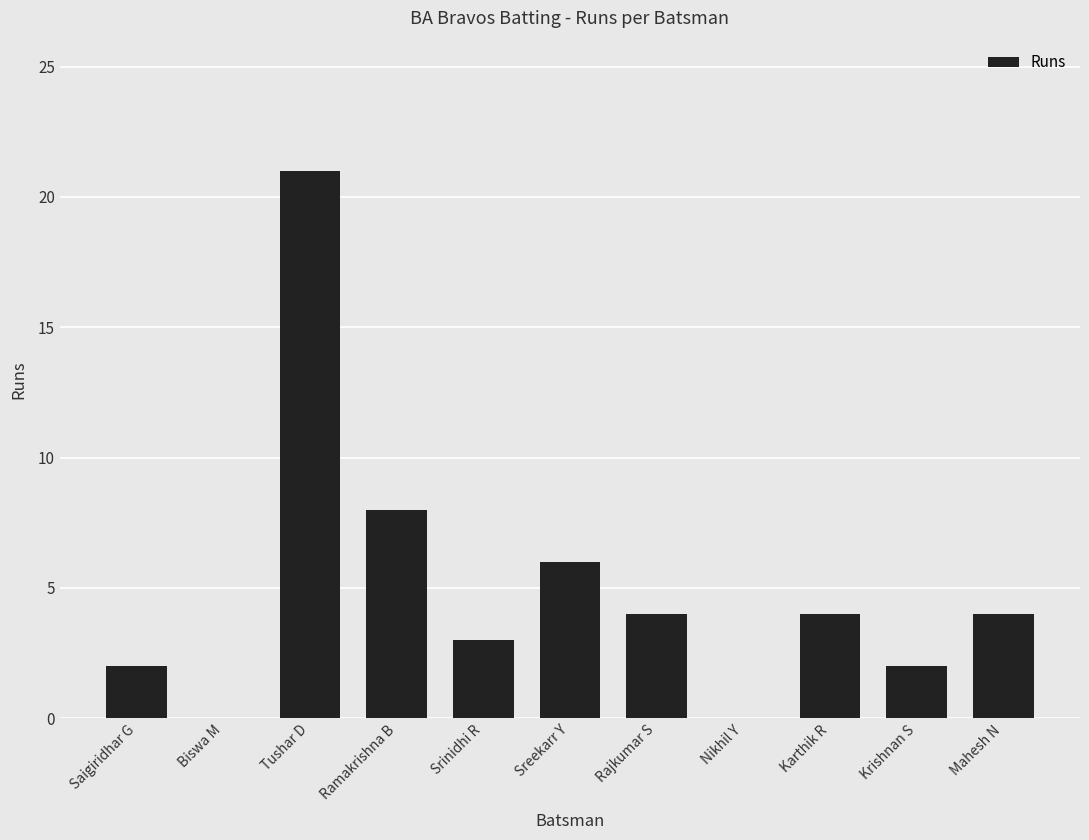

What is the ratio of the value at Krishnan S to the value at Rajkumar S?

0.5